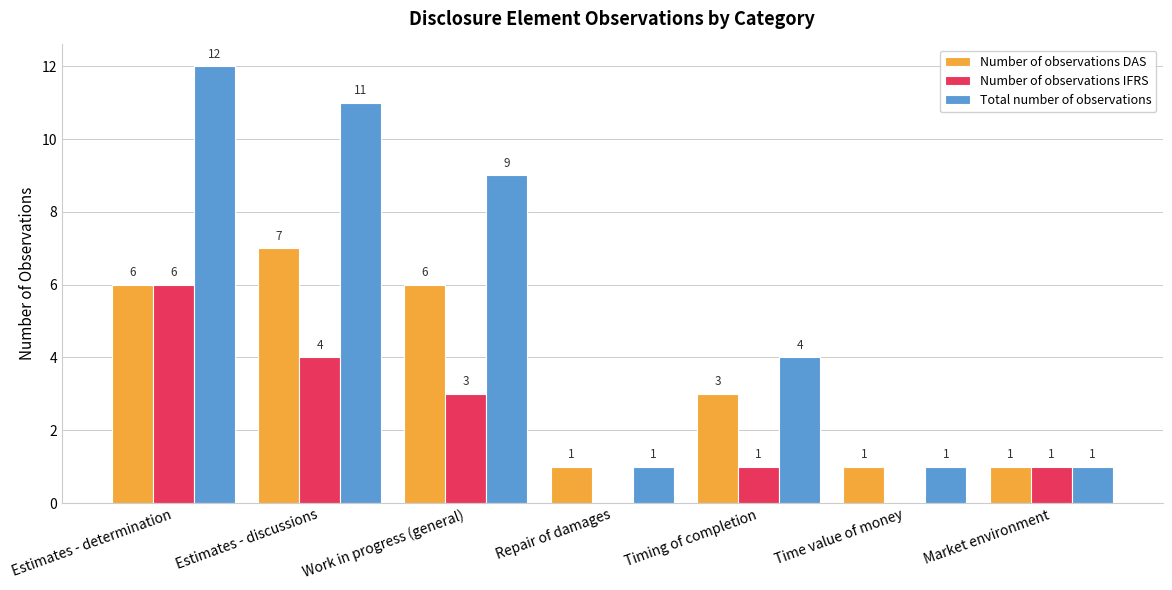

Is the value of Total number of observations at Timing of completion greater than the value of Number of observations DAS at Time value of money?

Yes